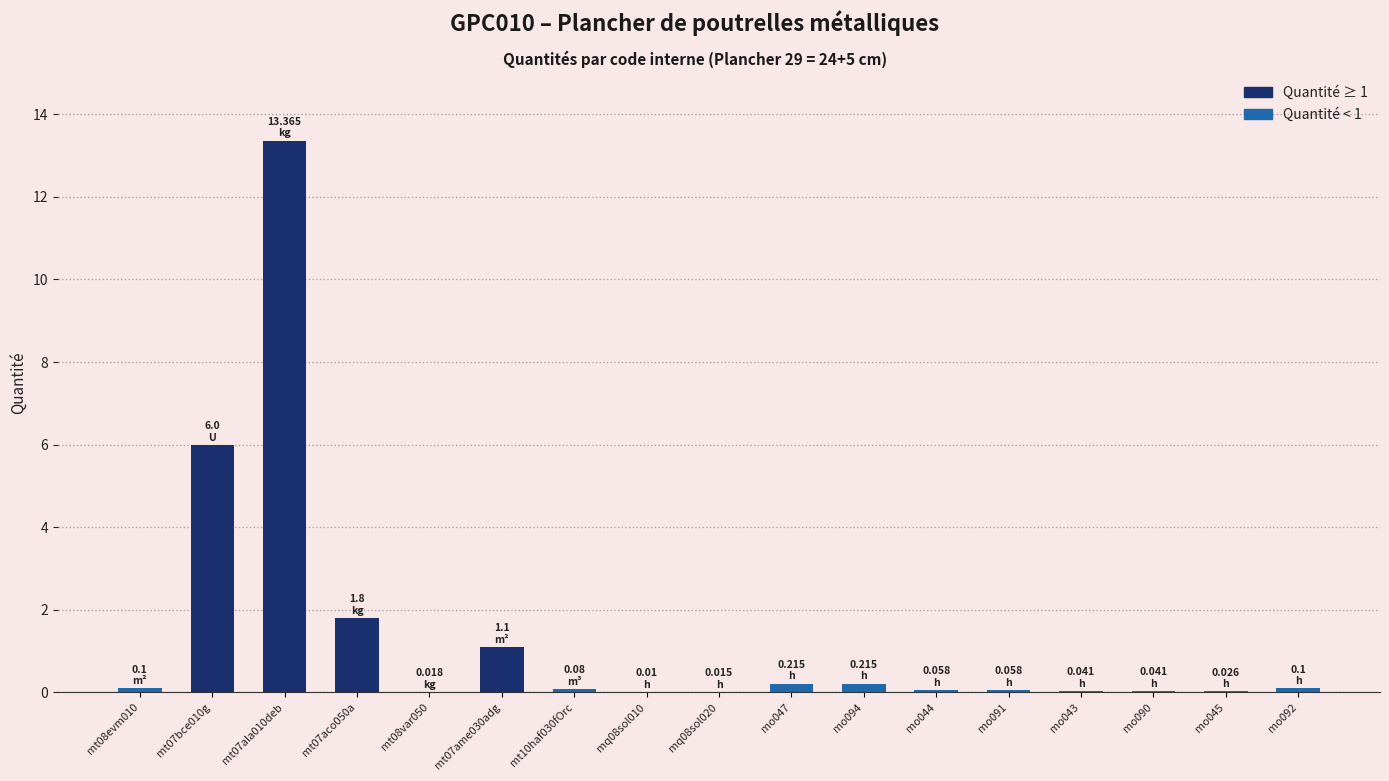

How many categories are shown in the chart?

17